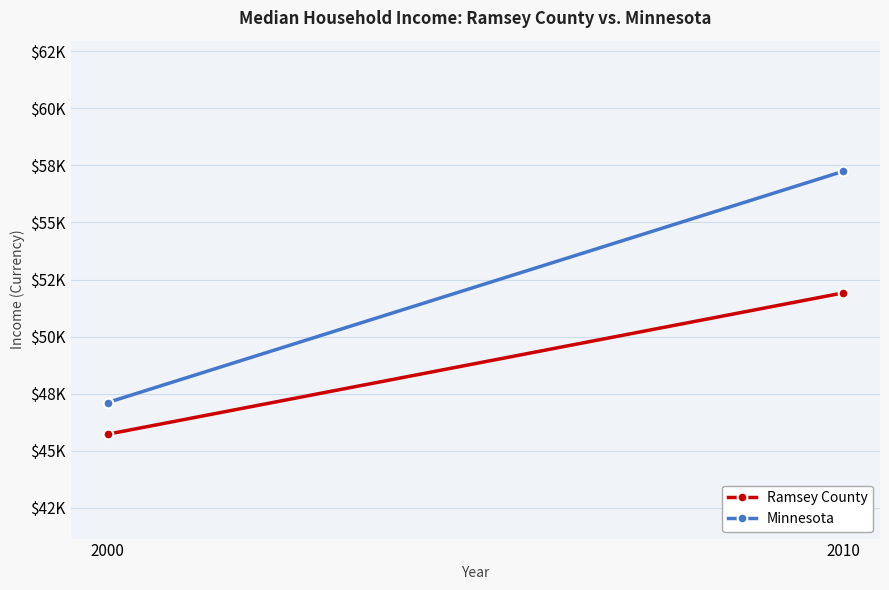

What is the difference between the Minnesota values at 2010 and 2000?

10132